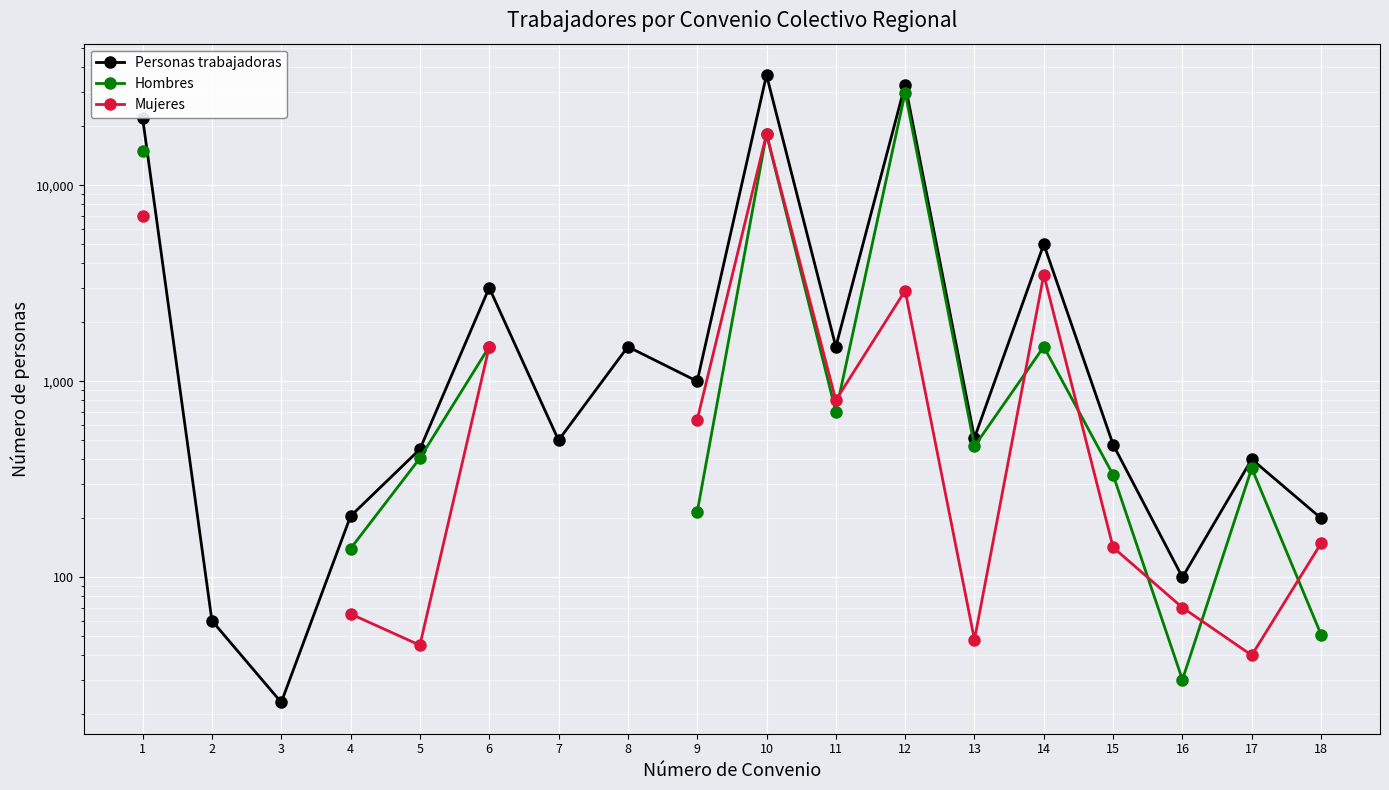

At which category is the sum across all series the highest?

10